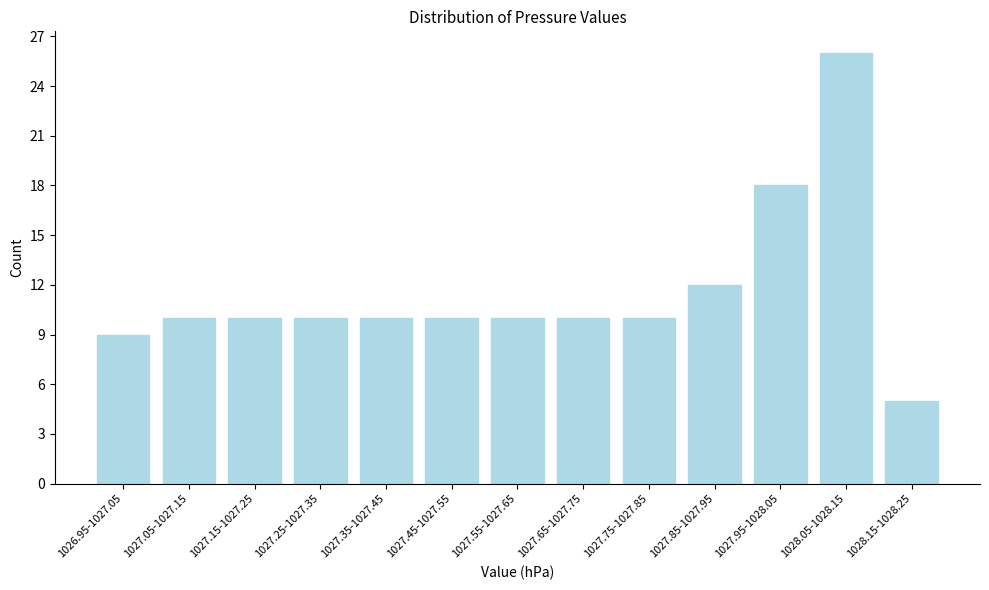

Reading right to left, what are all the values shown in this chart?

1028.15-1028.25=5	1028.05-1028.15=26	1027.95-1028.05=18	1027.85-1027.95=12	1027.75-1027.85=10	1027.65-1027.75=10	1027.55-1027.65=10	1027.45-1027.55=10	1027.35-1027.45=10	1027.25-1027.35=10	1027.15-1027.25=10	1027.05-1027.15=10	1026.95-1027.05=9